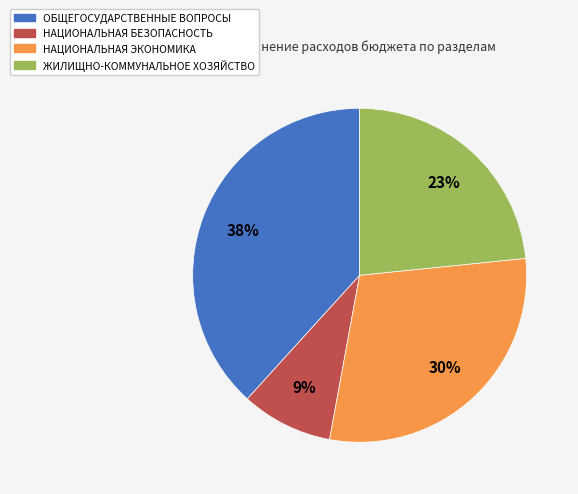

To the nearest percent, what percentage of the pie is НАЦИОНАЛЬНАЯ ЭКОНОМИКА?

30%